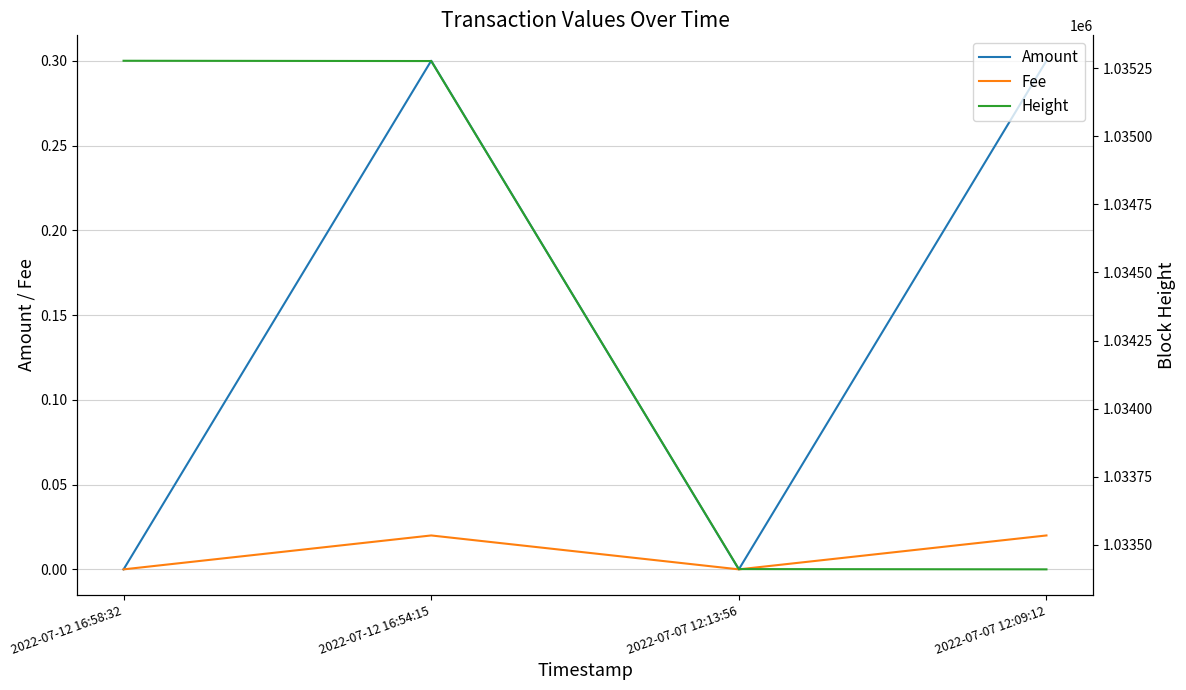

True or false: Fee has more than 2 points higher than both neighbors.

False